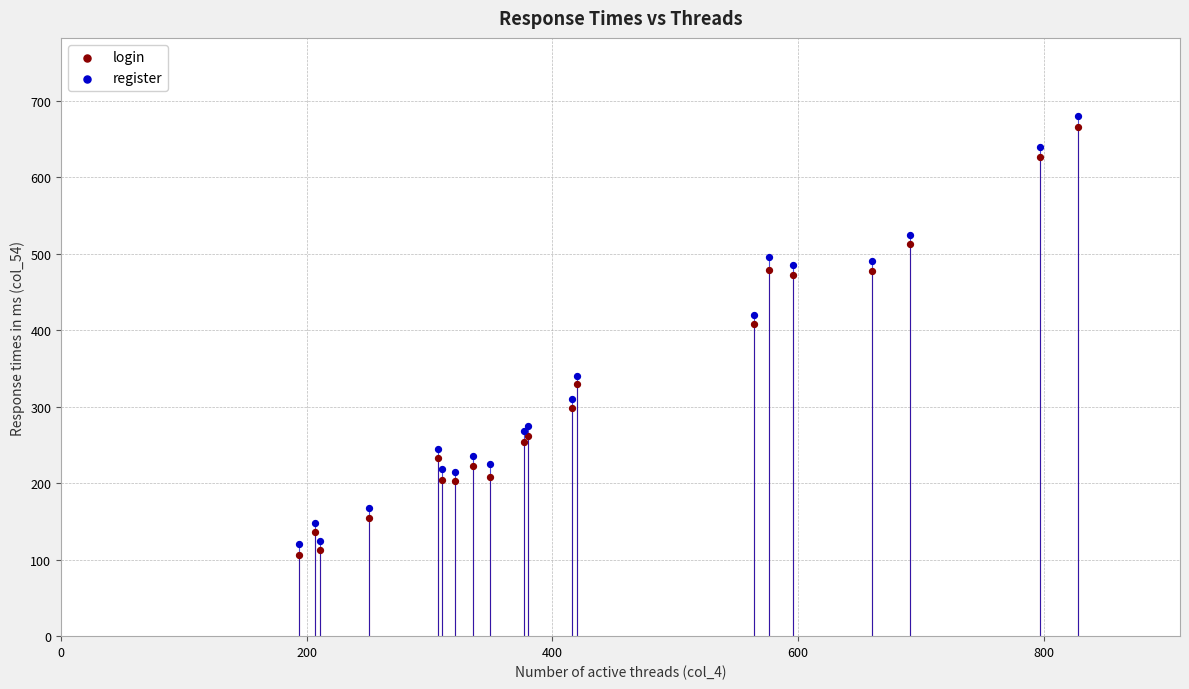

What is the X range (max minus min) for the scatter plot?

634